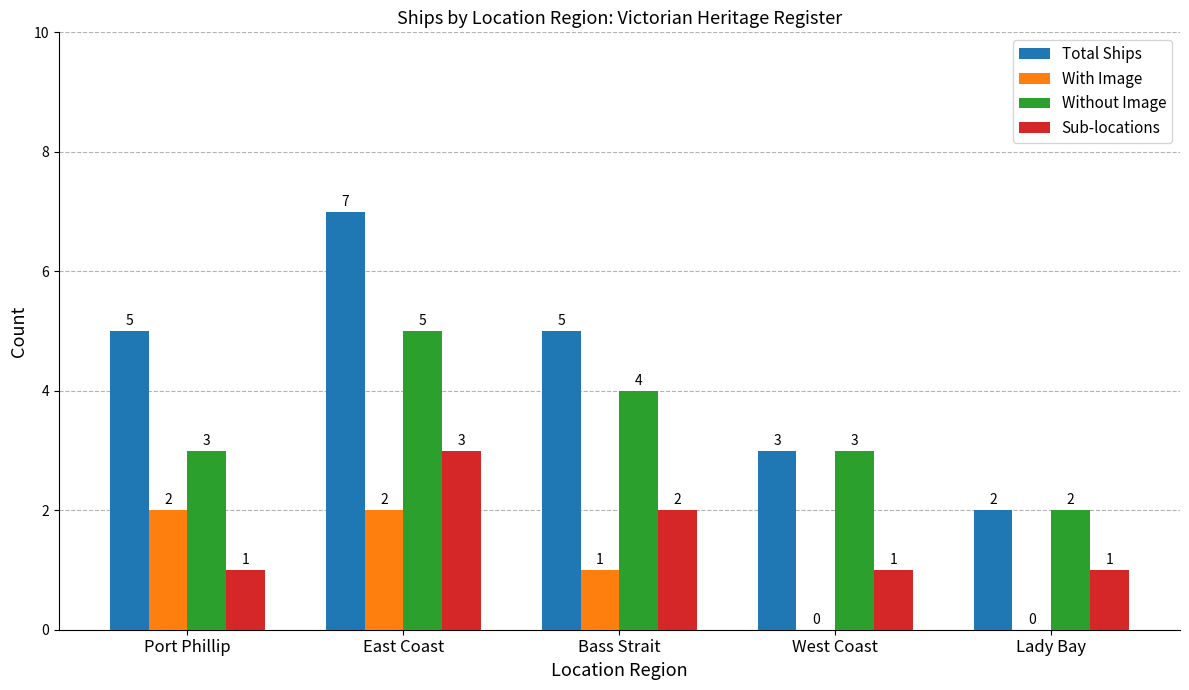

Which series has the largest total across all categories?

Total Ships